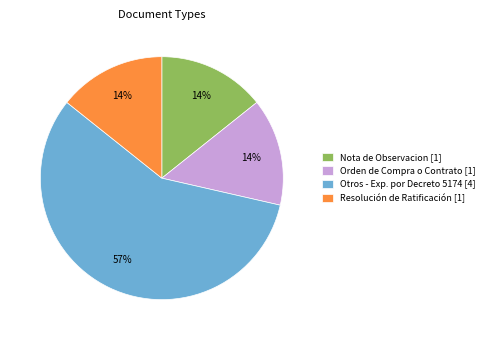

Do Otros - Exp. por Decreto 5174 and Nota de Observacion together represent more than half of the pie?

Yes